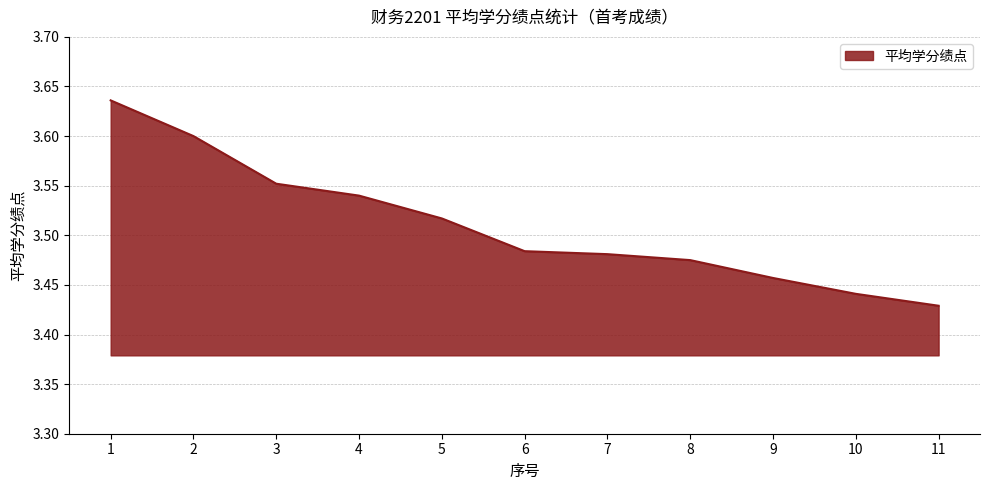

Where is the data nearest to the value 3?

11